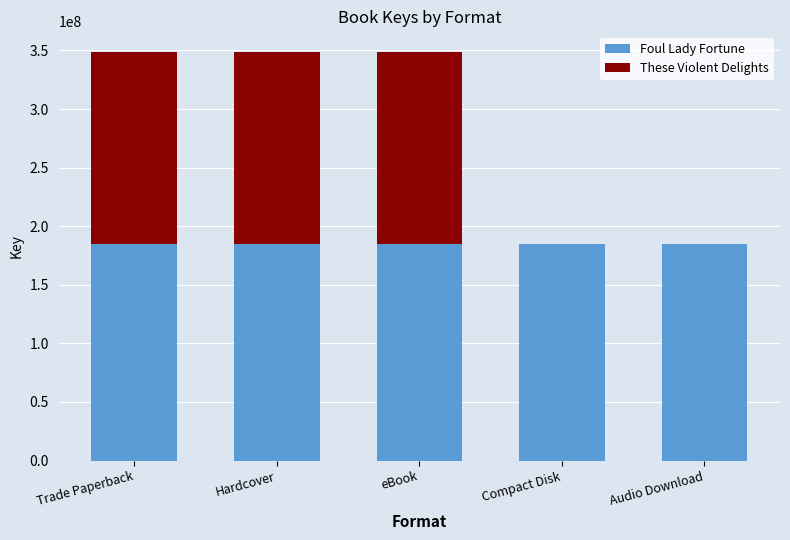

What is the sum of all Foul Lady Fortune values?

925115195